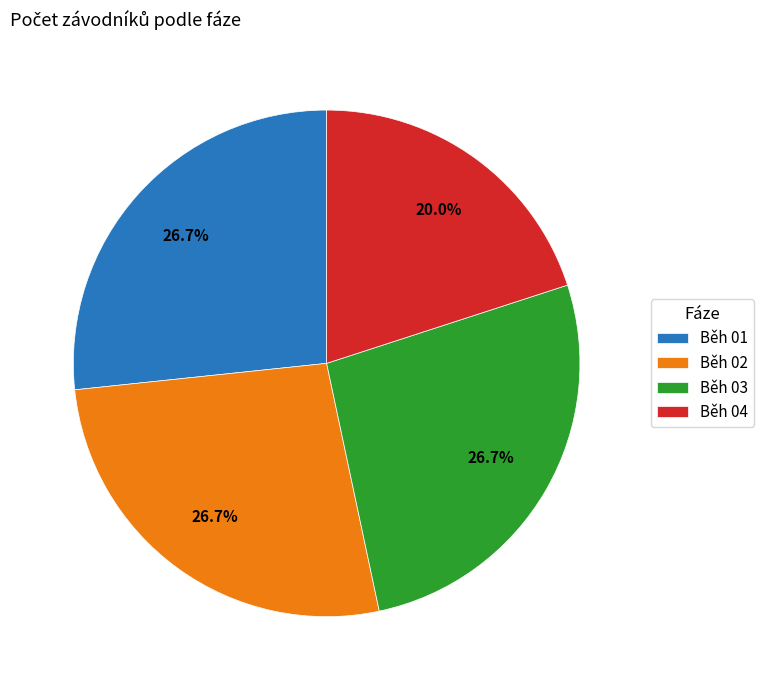

Between Běh 04 and Běh 01, which is larger?

Běh 01